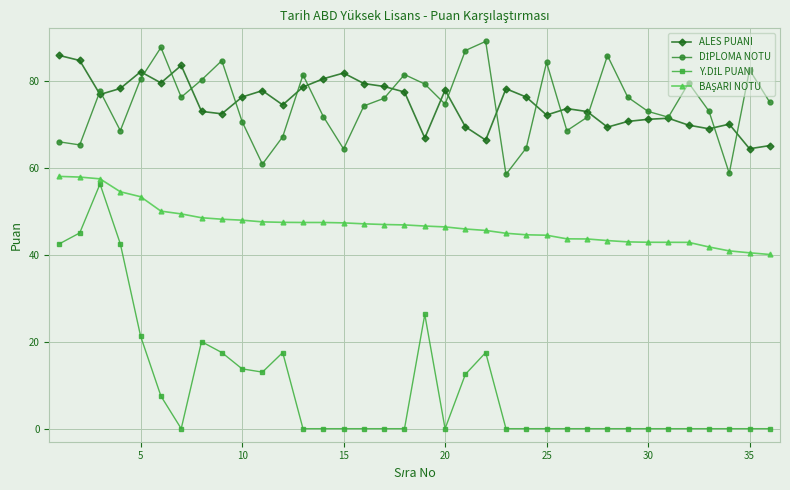

True or false: ALES PUANI has more than 2 points higher than both neighbors.

True